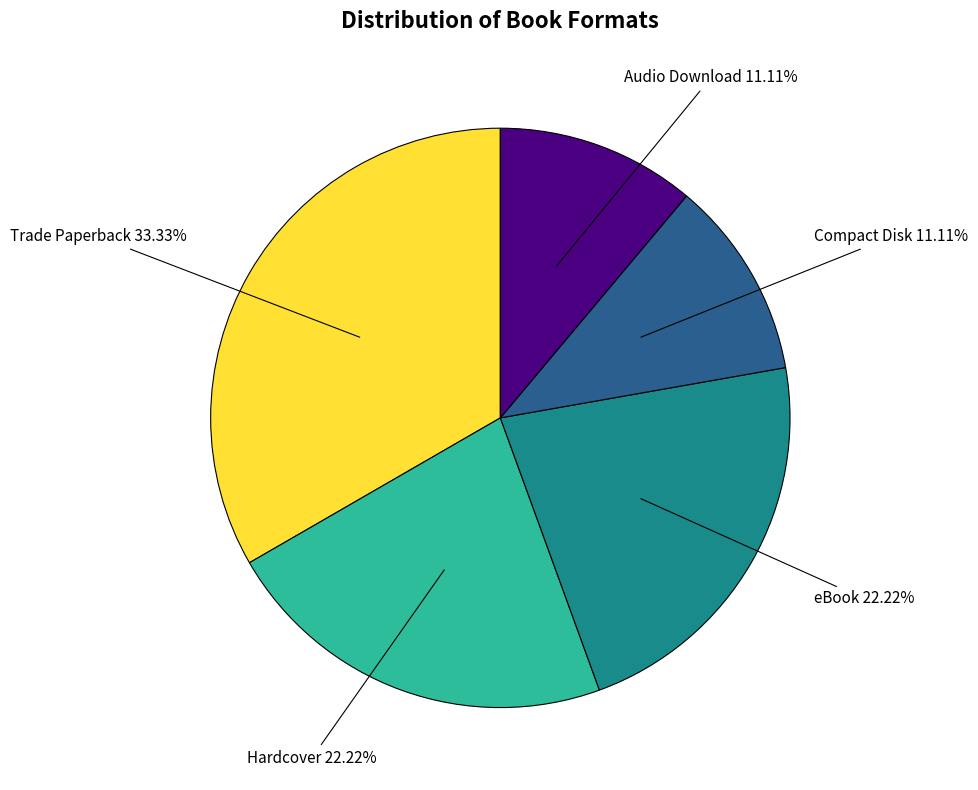

Count the number of slices in the pie.

5